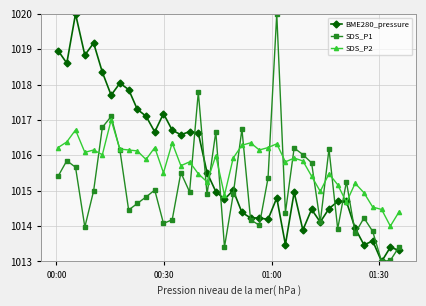

In SDS_P1, how many points are higher than both neighbors (excluding endpoints)?

12